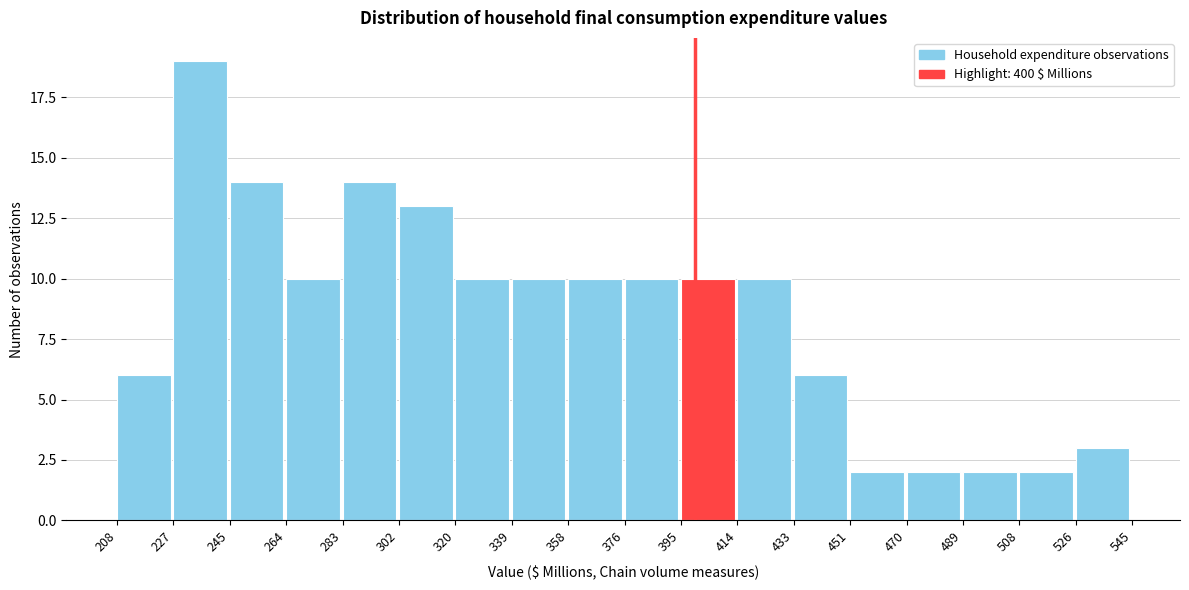

Reading left to right, list every bar in this chart as the range it spans on the x-axis followed by its height. The values are not printed on the chart, so give them approximately, as read against the axis.

208 to 227: 6
227 to 245: 19
245 to 264: 14
264 to 283: 10
283 to 302: 14
302 to 320: 13
320 to 339: 10
339 to 358: 10
358 to 376: 10
376 to 395: 10
395 to 414: 10
414 to 433: 10
433 to 451: 6
451 to 470: 2
470 to 489: 2
489 to 508: 2
508 to 526: 2
526 to 545: 3